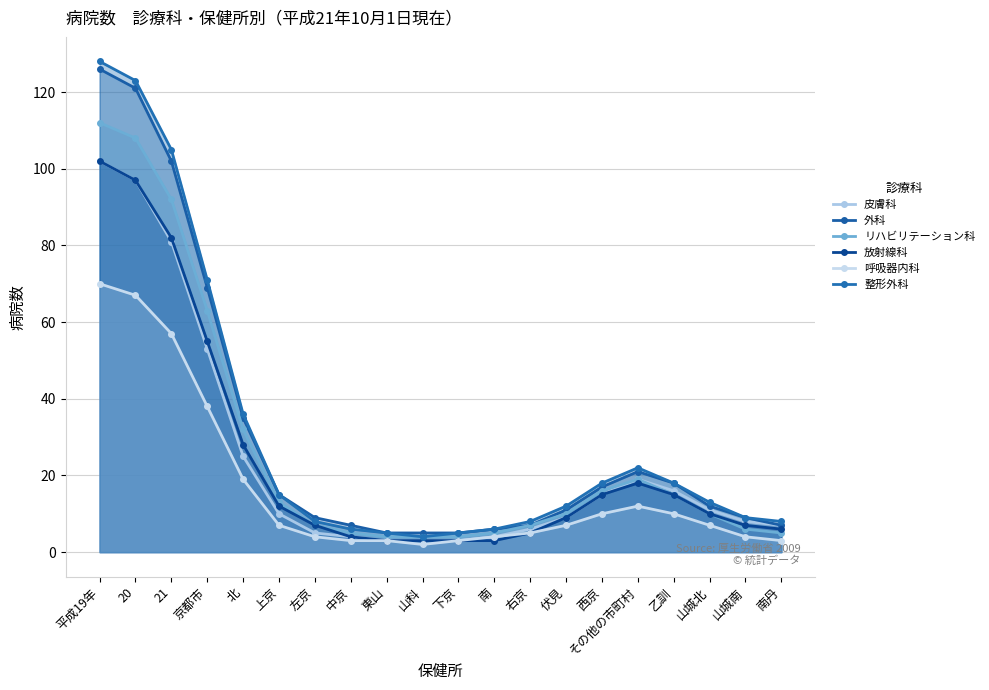

What is the difference between the second highest and second lowest values in the 整形外科 series?

118